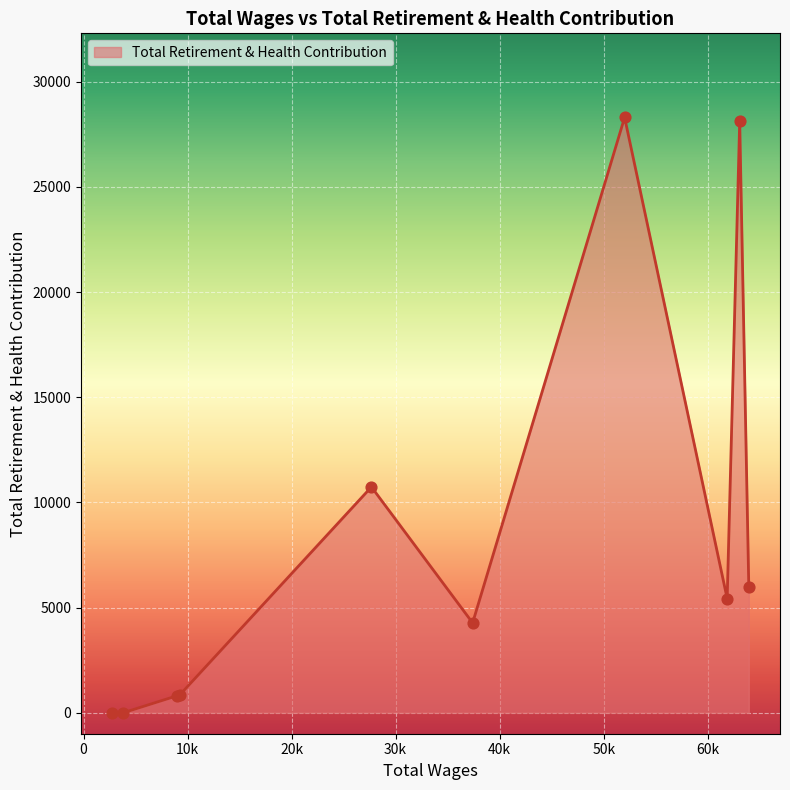

What is the greatest value displayed?

28306